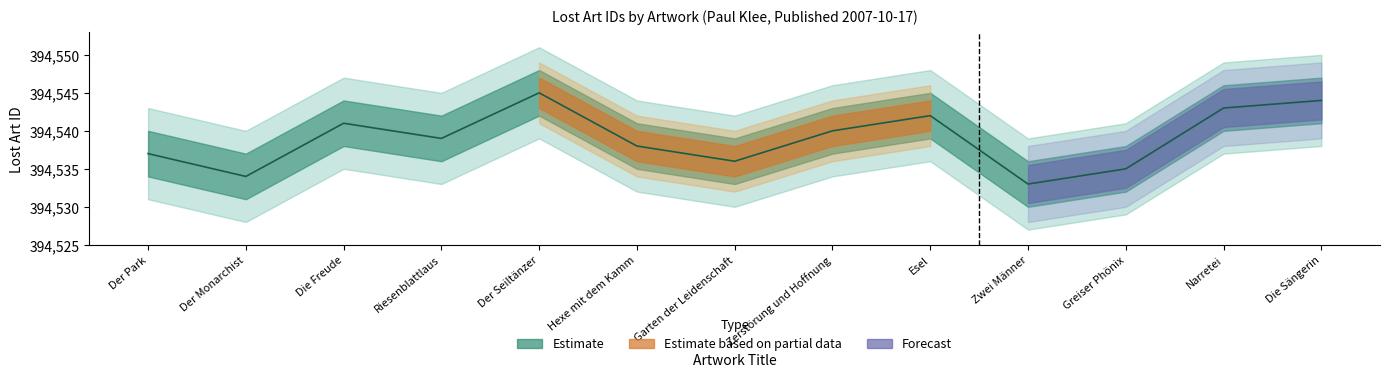

What is the minimum value shown in the chart?

394533